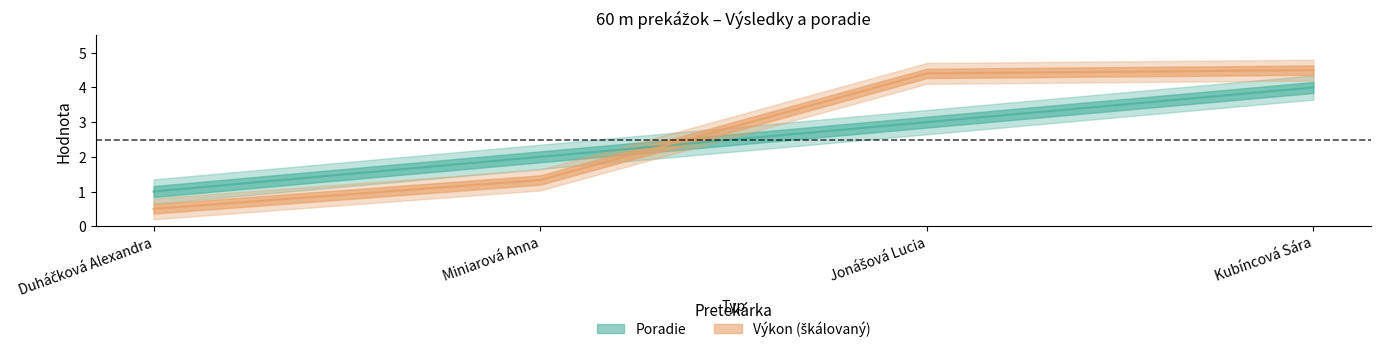

Rank the series at Jonášová Lucia from highest to lowest value.

Výkon, Poradie